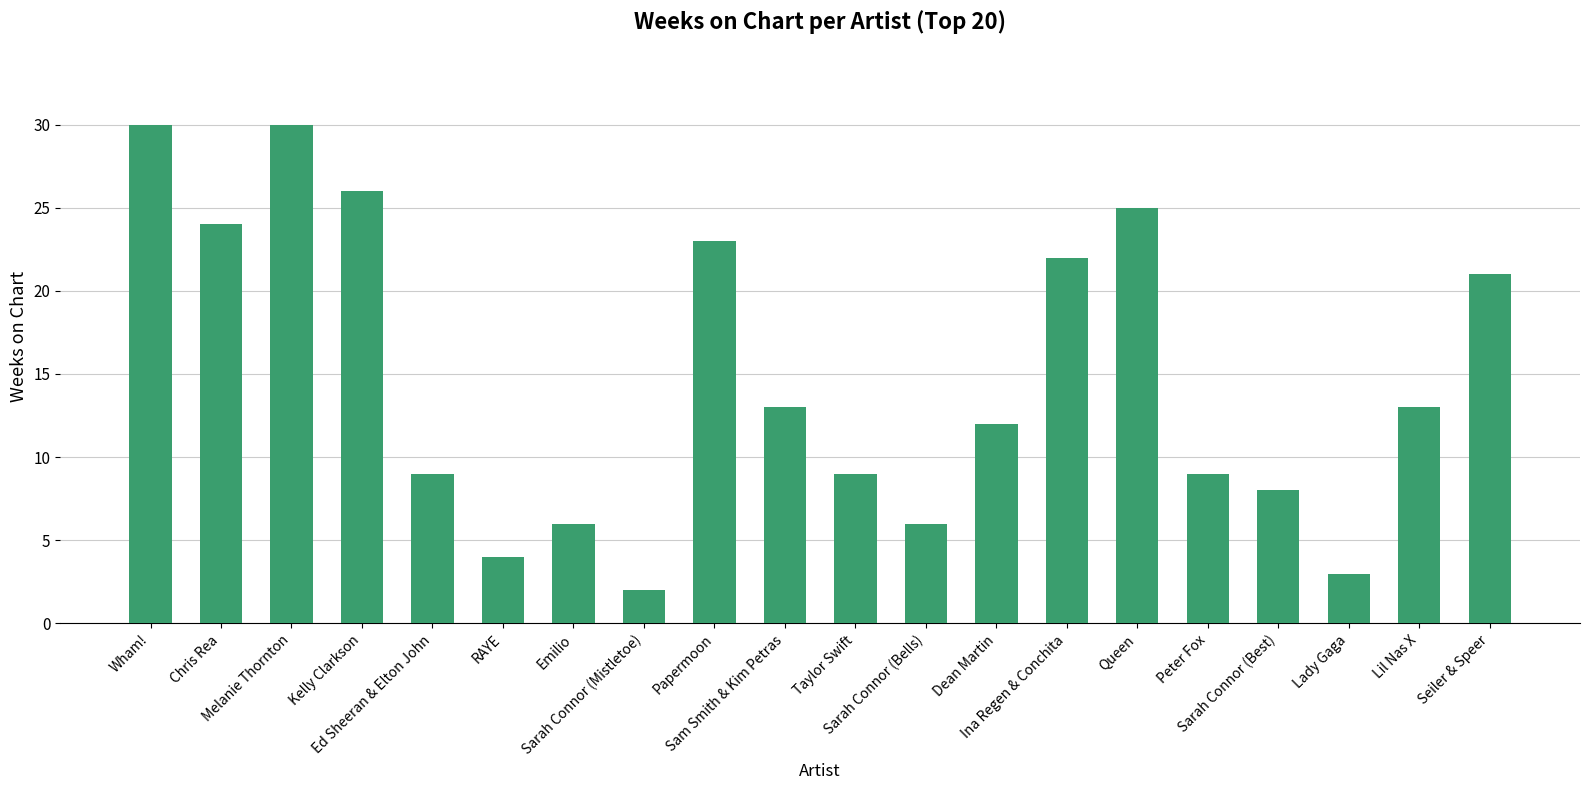

Reading left to right, list all the values displayed in this chart.

Wham!=30	Chris Rea=24	Melanie Thornton=30	Kelly Clarkson=26	Ed Sheeran & Elton John=9	RAYE=4	Emilio=6	Sarah Connor (Mistletoe)=2	Papermoon=23	Sam Smith & Kim Petras=13	Taylor Swift=9	Sarah Connor (Bells)=6	Dean Martin=12	Ina Regen & Conchita=22	Queen=25	Peter Fox=9	Sarah Connor (Best)=8	Lady Gaga=3	Lil Nas X=13	Seiler & Speer=21